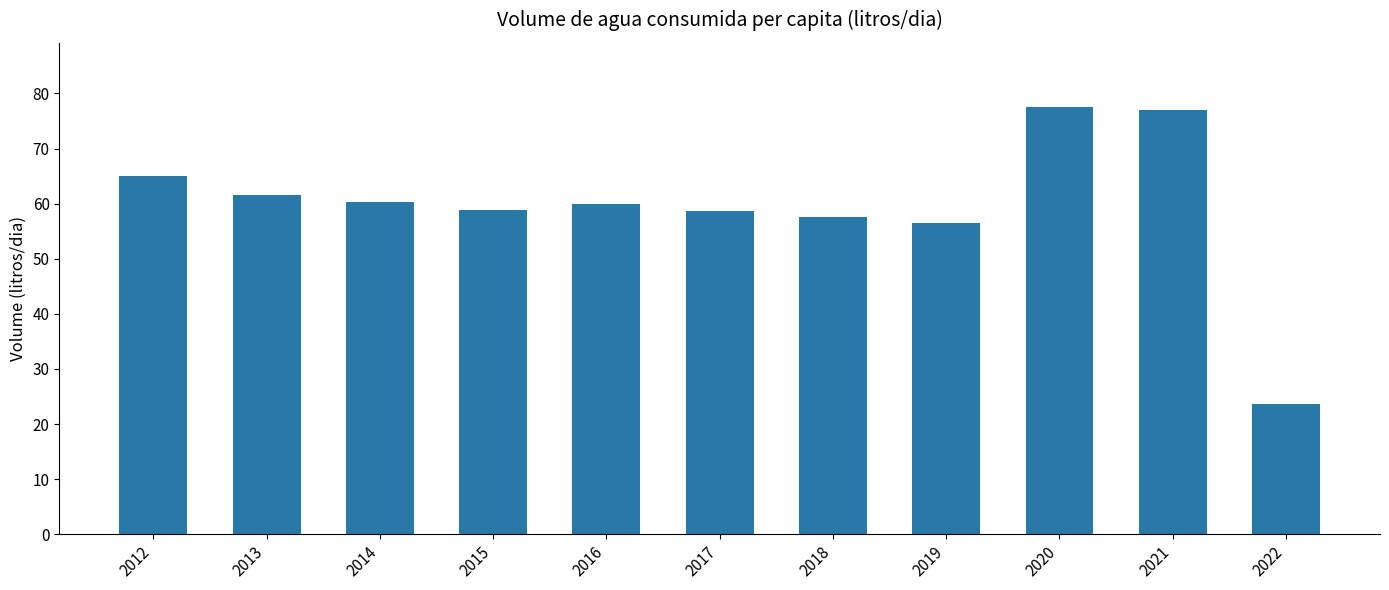

The chart shows a value of 57.6 at 2018. True or false?

True